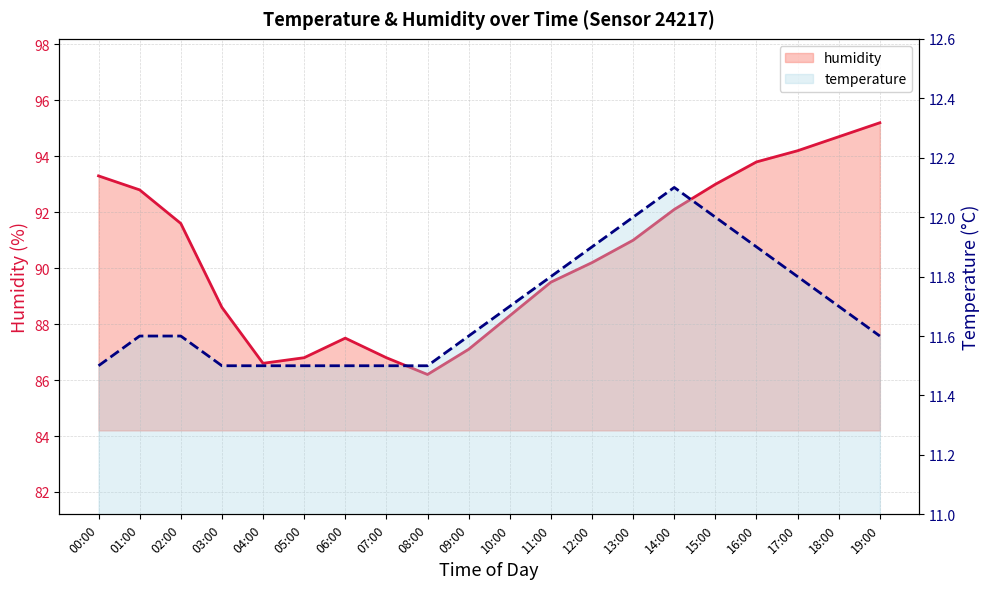

At 14:00, list the series in order from smallest to largest.

temperature, humidity